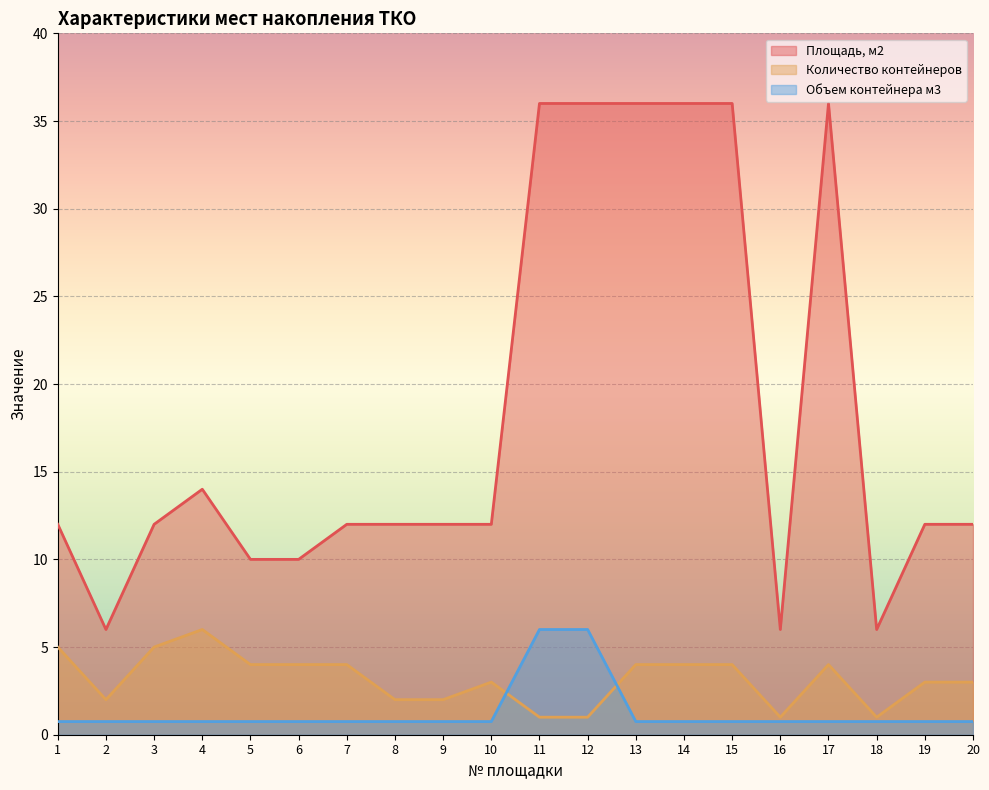

What is the difference between the maximum and second lowest values in the Площадь, м2 series?

30.0